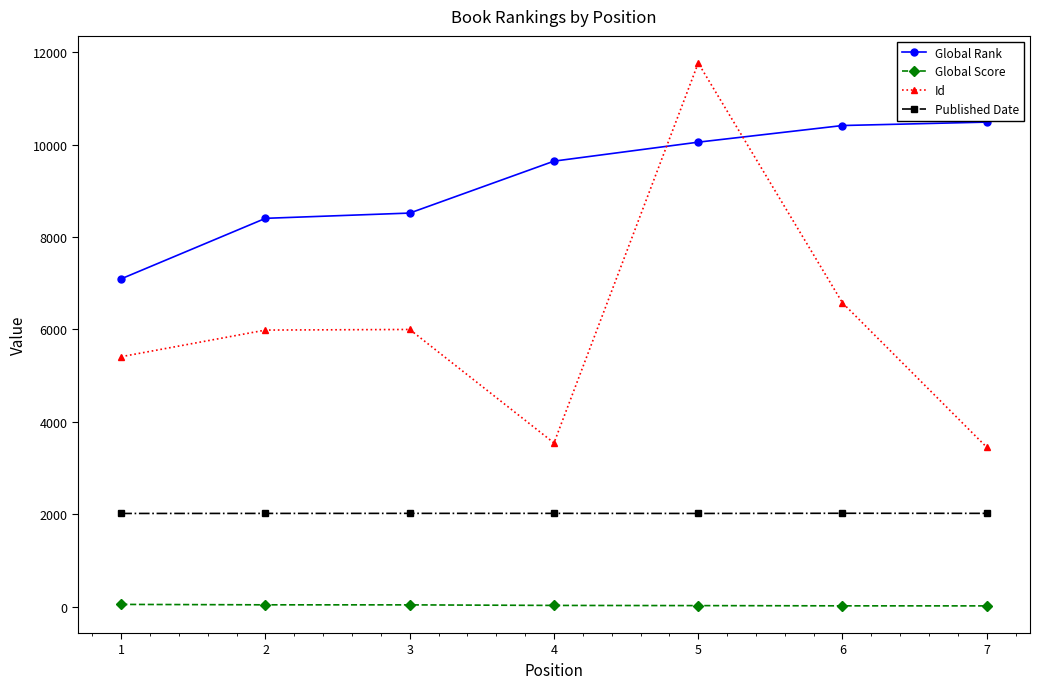

Between 4 and 6, which series saw the biggest shift?

Id